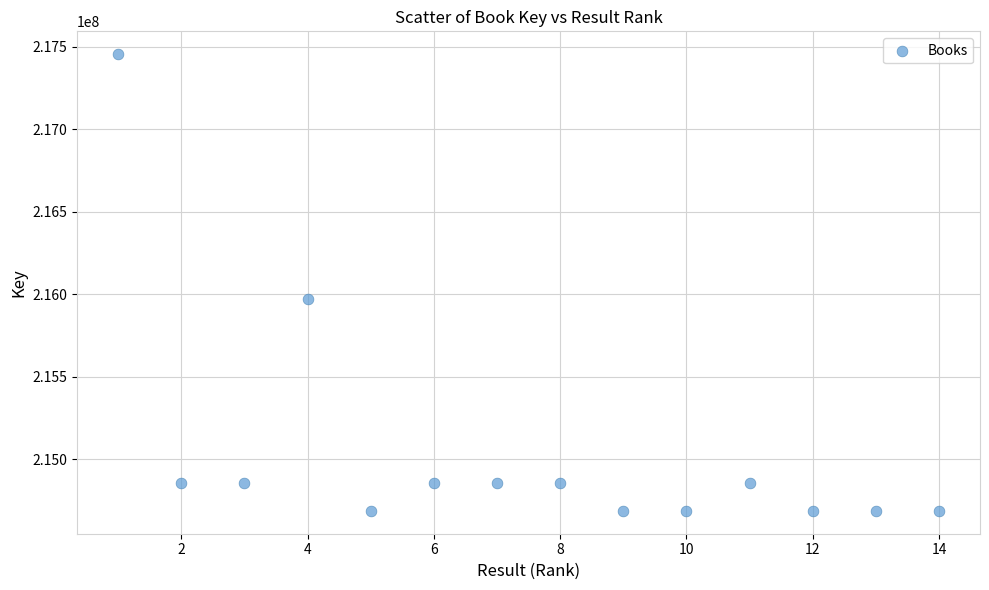

What is the range of Y values (max minus min)?

2768524